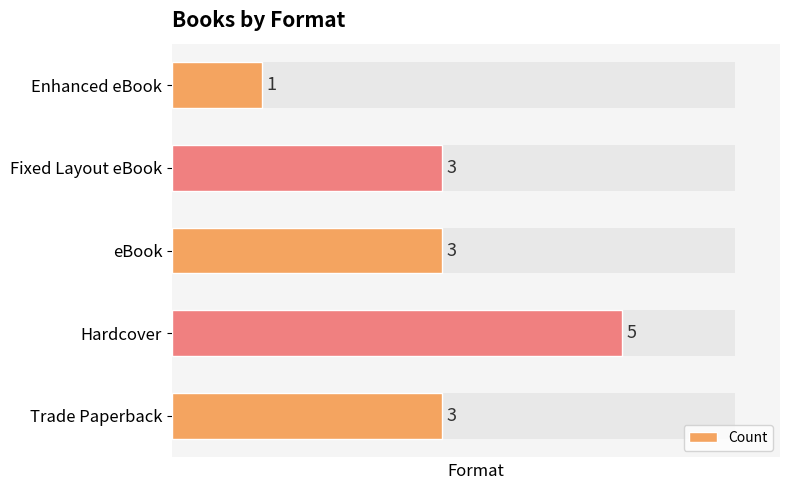

Are the bars horizontal?

Yes